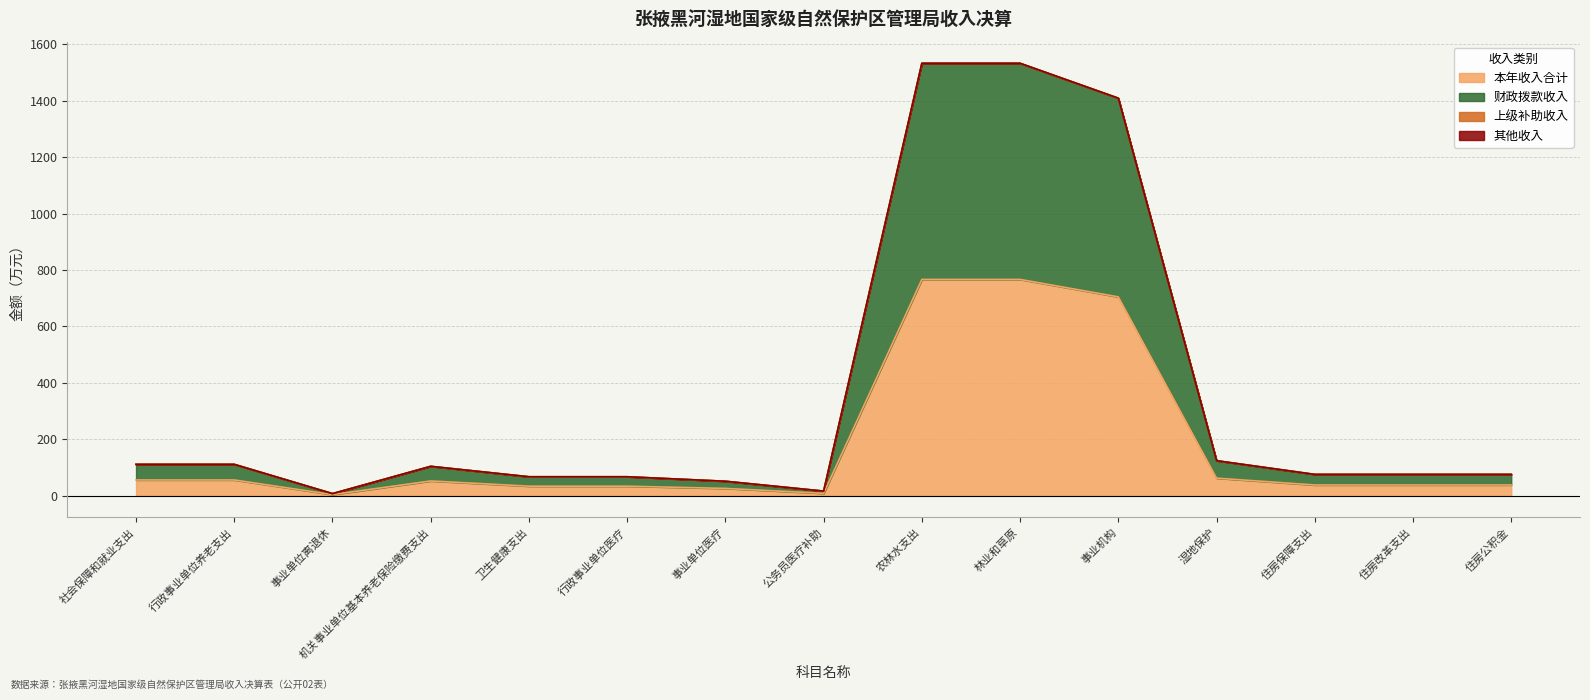

What is the highest value of the 本年收入合计 series?

766.6